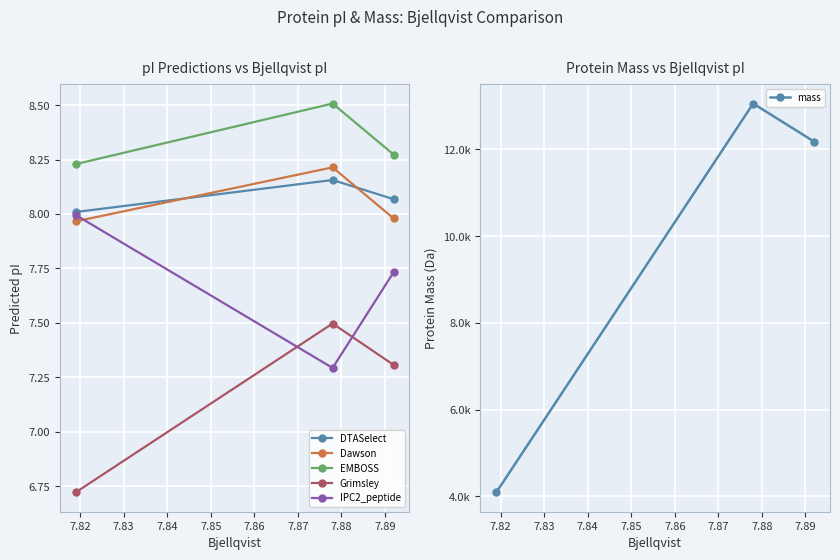

What is the lowest value of the mass series?

4092.8